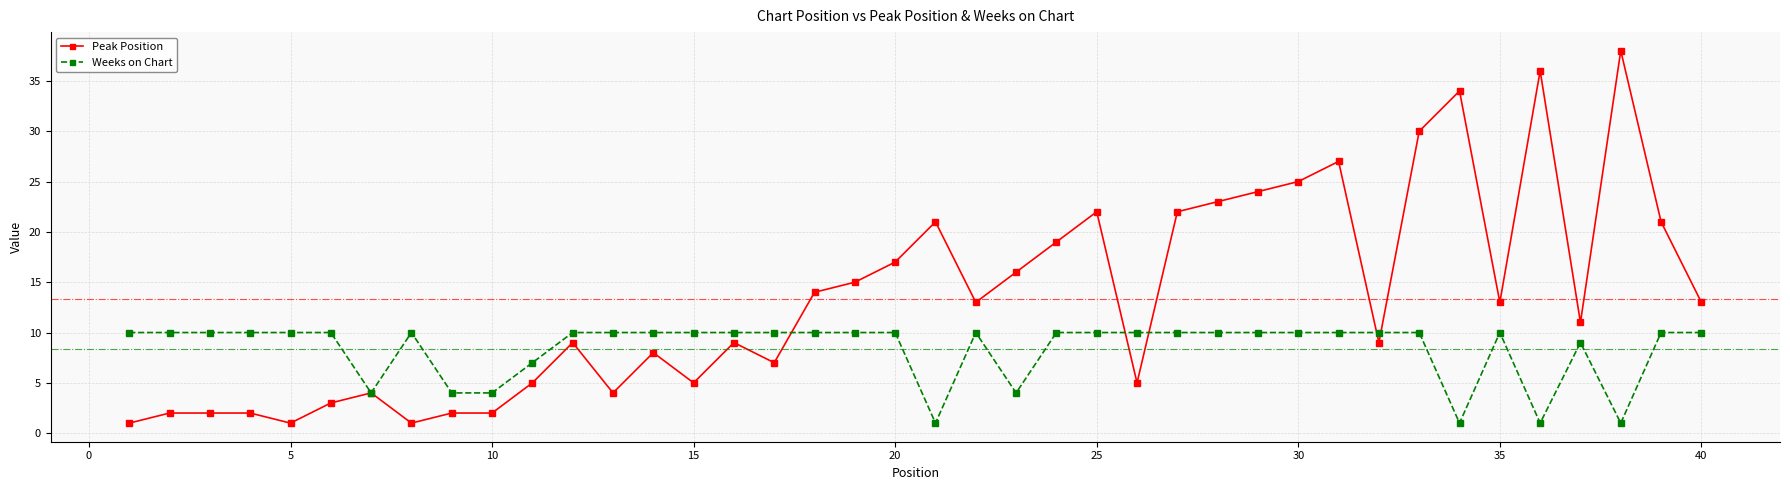

Which series ends up on top after the final intersection of Peak Position and Weeks on Chart?

Peak Position